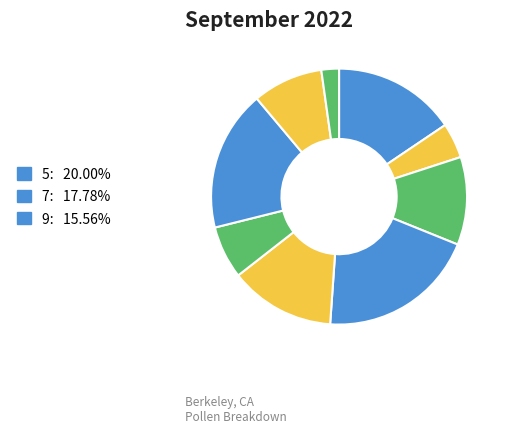

How many segments does this pie chart have?

9